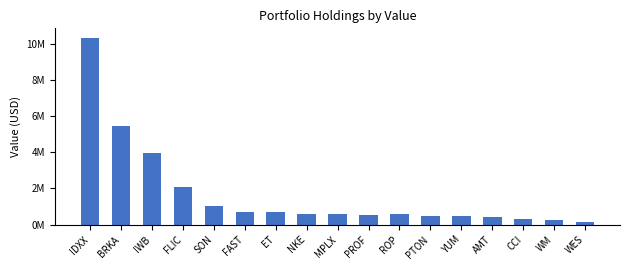

How many data points does each series have?

17